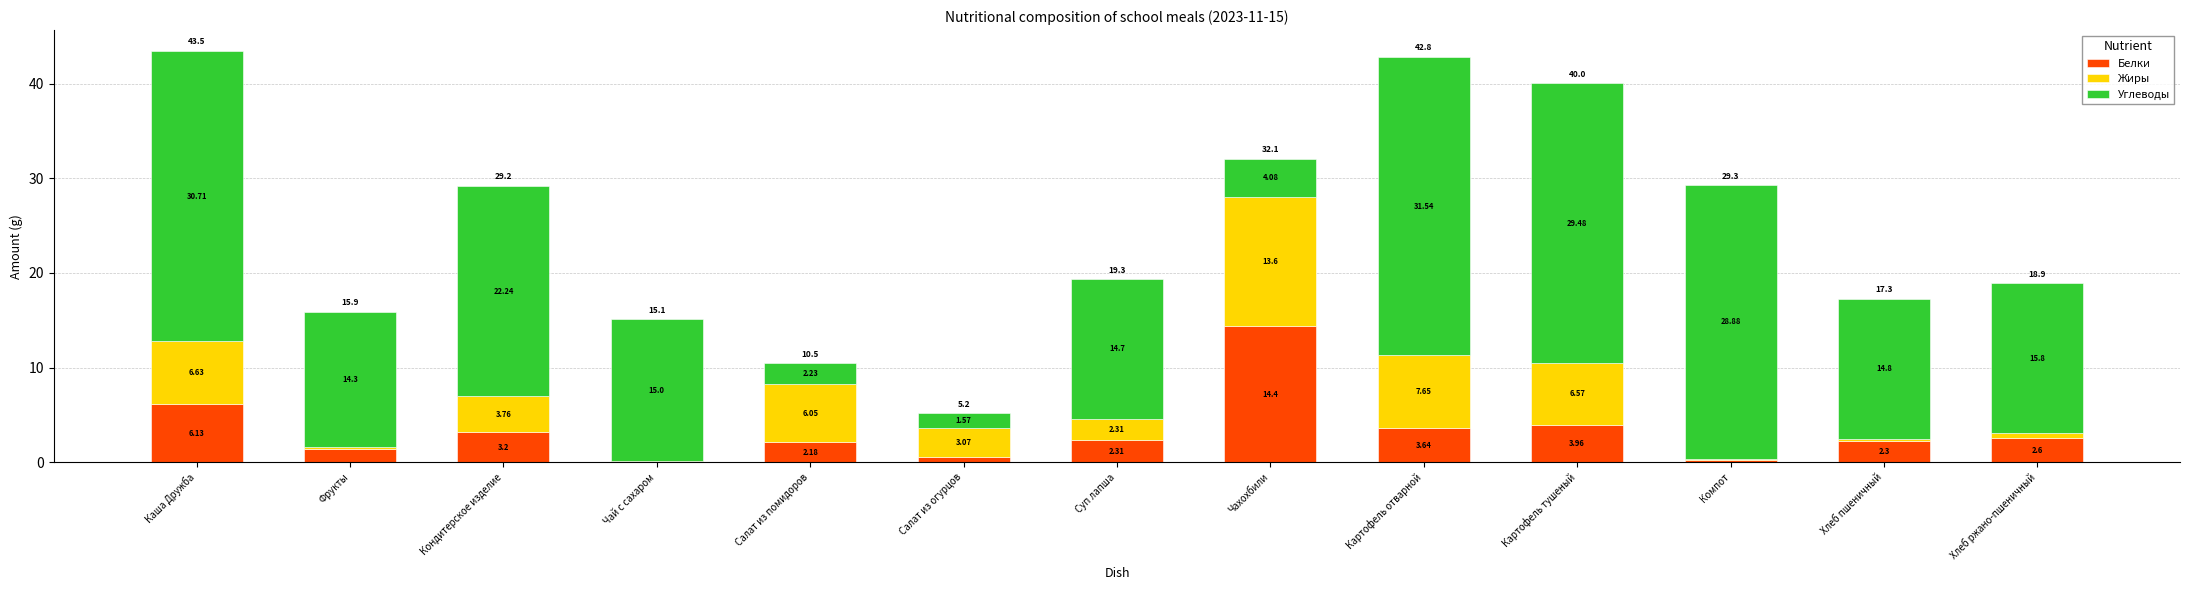

What is the total value across all series at Кондитерское изделие?

29.2